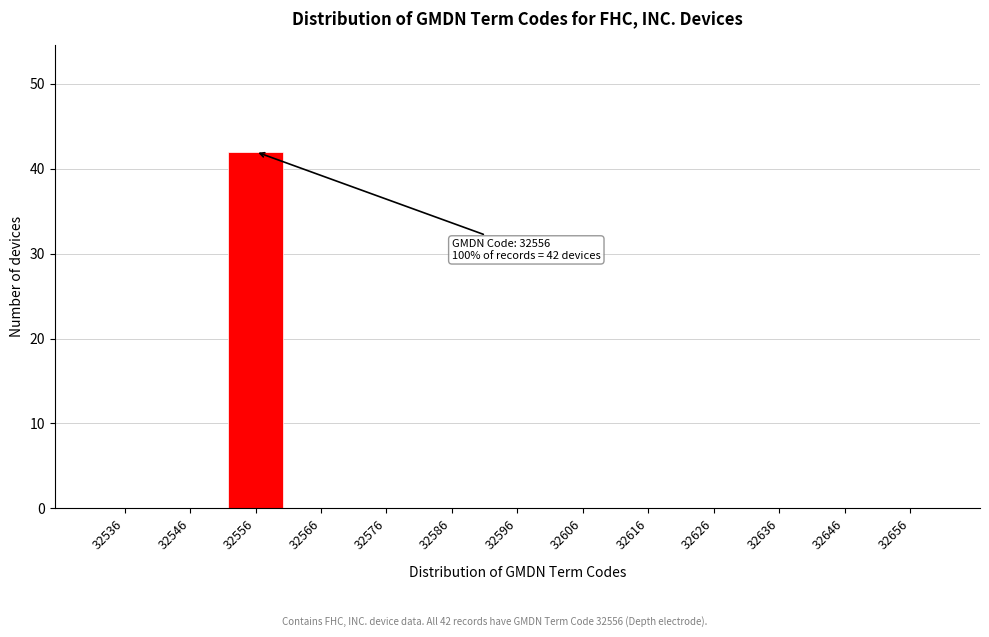

Reading left to right, extract all data points from this chart.

32536=0	32546=0	32556=42	32566=0	32576=0	32586=0	32596=0	32606=0	32616=0	32626=0	32636=0	32646=0	32656=0